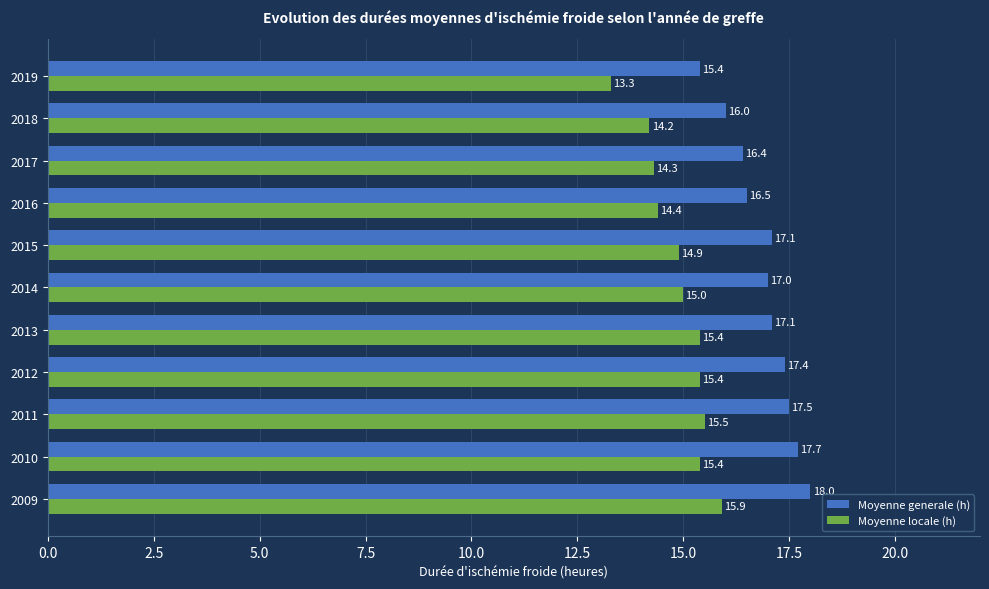

What is the difference between the maximum and minimum values in the Moyenne locale (h) series?

2.6